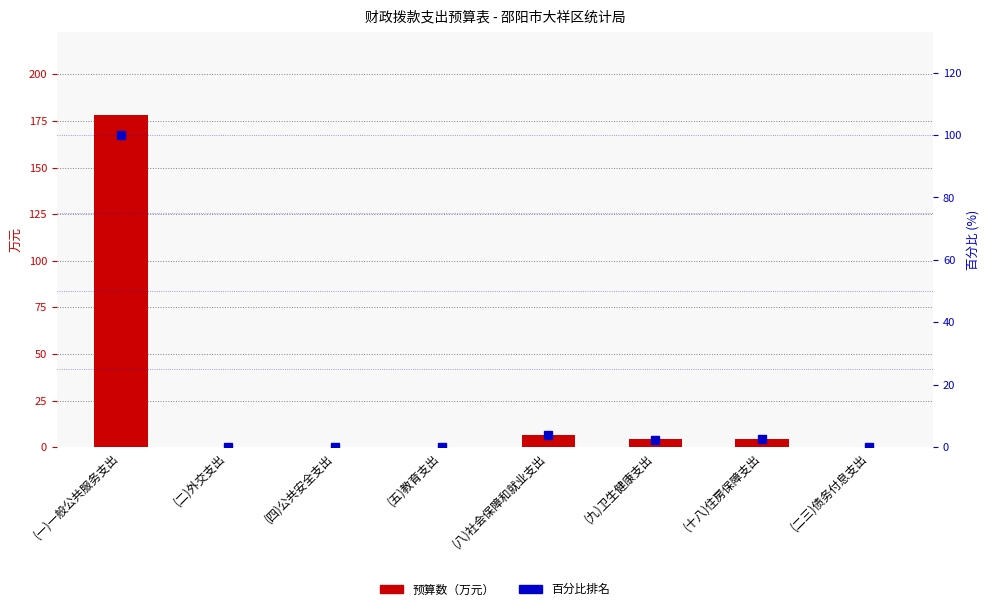

Reading left to right, transcribe all the data shown in this chart.

预算数（万元）: (一)一般公共服务支出=178.2	(二)外交支出=0.0	(四)公共安全支出=0.0	(五)教育支出=0.0	(八)社会保障和就业支出=6.6	(九)卫生健康支出=4.2	(十八)住房保障支出=4.3	(二三)债务付息支出=0.0
百分比排名: (一)一般公共服务支出=100.0	(二)外交支出=0.0	(四)公共安全支出=0.0	(五)教育支出=0.0	(八)社会保障和就业支出=3.7	(九)卫生健康支出=2.4	(十八)住房保障支出=2.4	(二三)债务付息支出=0.0